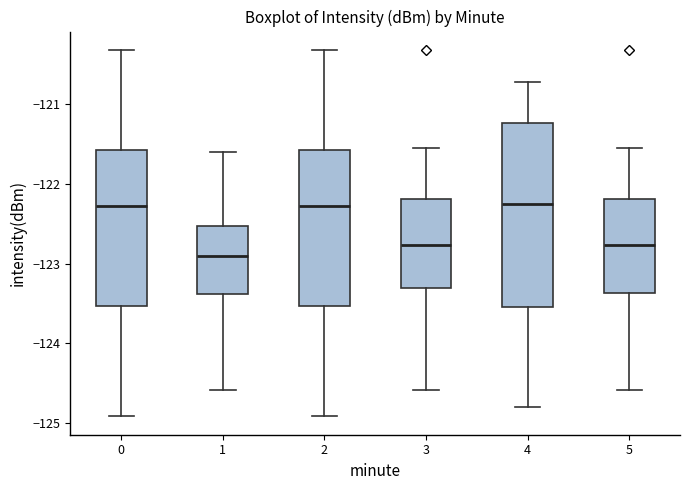

Reading left to right, transcribe this box plot: for each box, give where its median line is, the range the box spans, and where its two whiskers end, as read against the y-axis. The values are not printed on the chart, so give them approximately, as read against the axis.

0: median -122.3, box -123.5 to -121.6, whiskers -124.9 to -120.3
1: median -122.9, box -123.4 to -122.5, whiskers -124.6 to -121.6
2: median -122.3, box -123.5 to -121.6, whiskers -124.9 to -120.3
3: median -122.8, box -123.3 to -122.2, whiskers -124.6 to -121.6
4: median -122.2, box -123.5 to -121.2, whiskers -124.8 to -120.7
5: median -122.8, box -123.4 to -122.2, whiskers -124.6 to -121.6